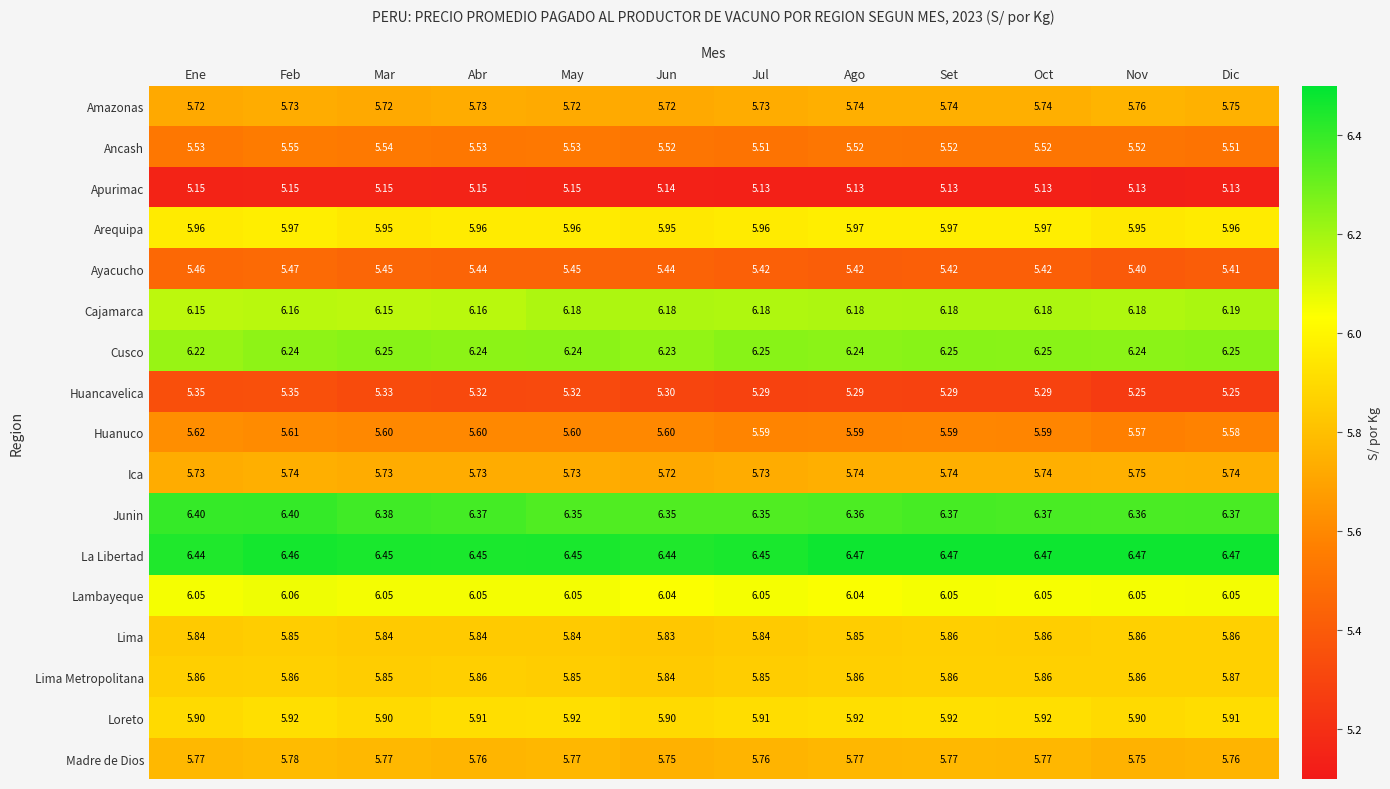

List the series in order of their peak value, highest first.

La Libertad, Junin, Cusco, Cajamarca, Lambayeque, Arequipa, Loreto, Lima Metropolitana, Lima, Madre de Dios, Amazonas, Ica, Huanuco, Ancash, Ayacucho, Huancavelica, Apurimac